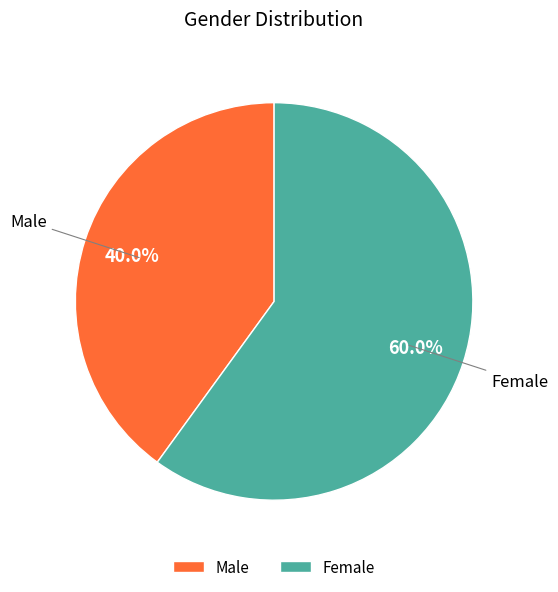

What is the smallest slice in the pie chart?

Male